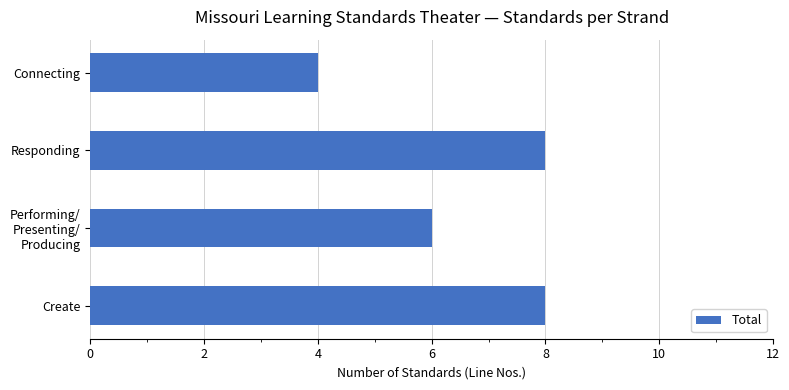

How many distinct data groups are displayed?

1